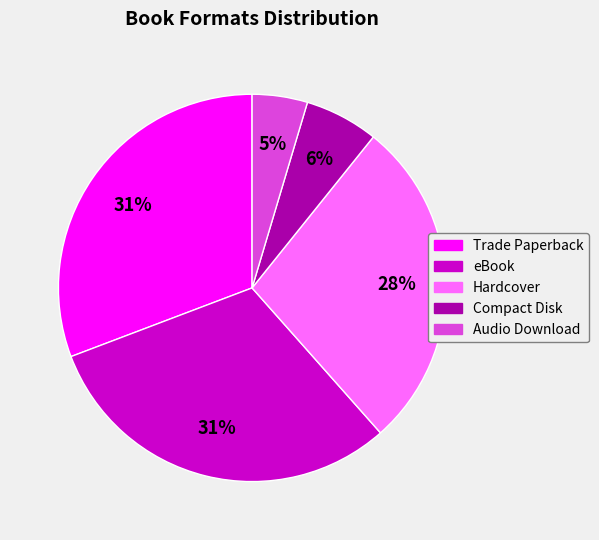

Which category has the smallest portion of the pie?

Audio Download